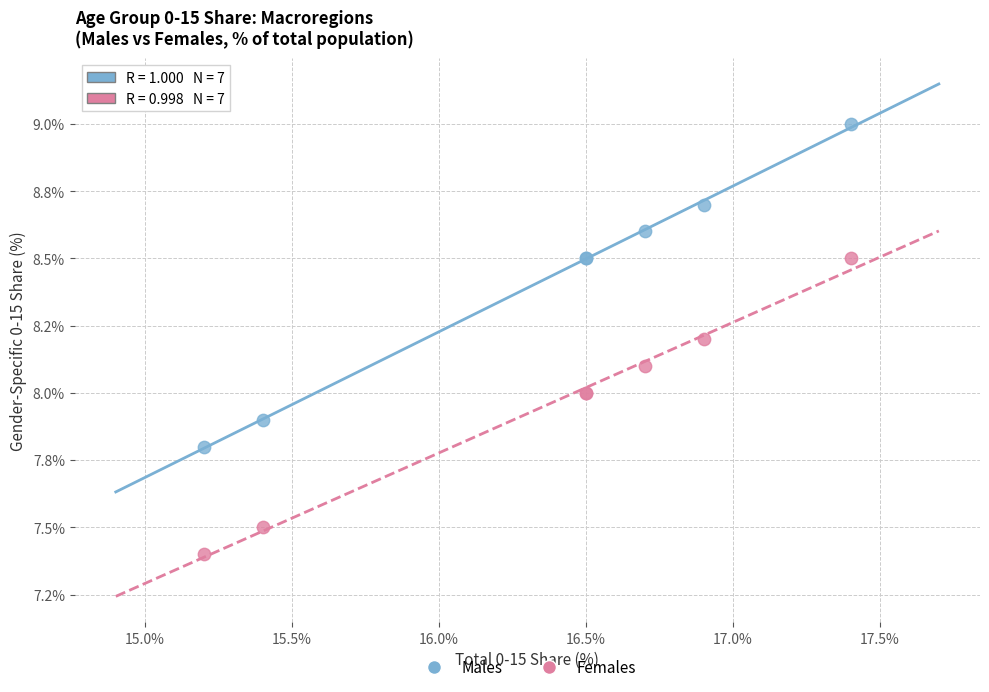

What are all the series names shown in the legend?

Males, Females